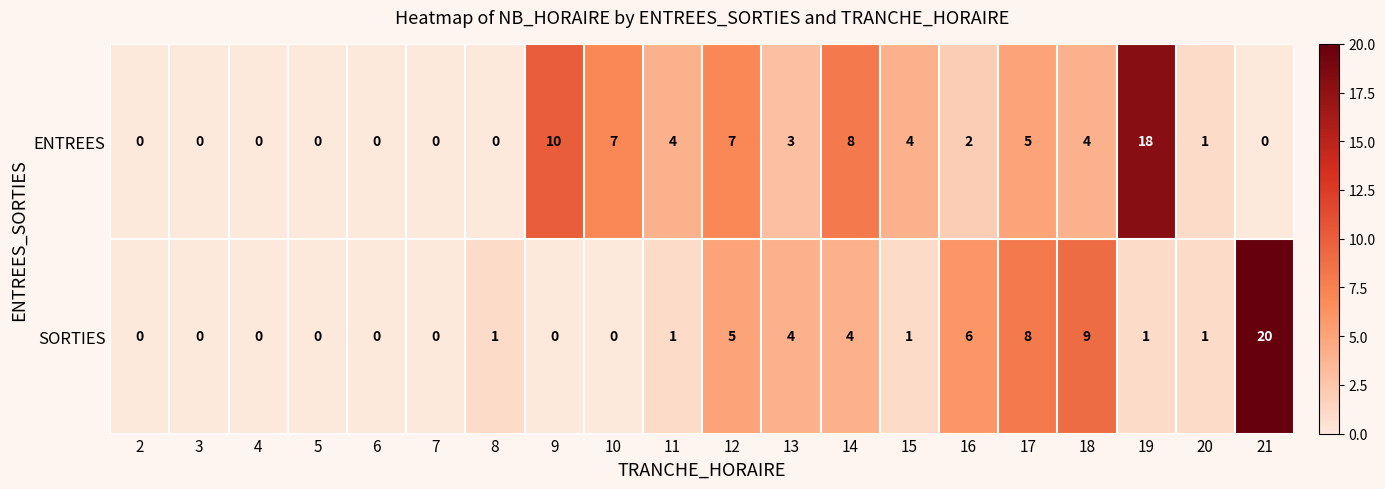

Between 3 and 8, which series saw the biggest shift?

SORTIES